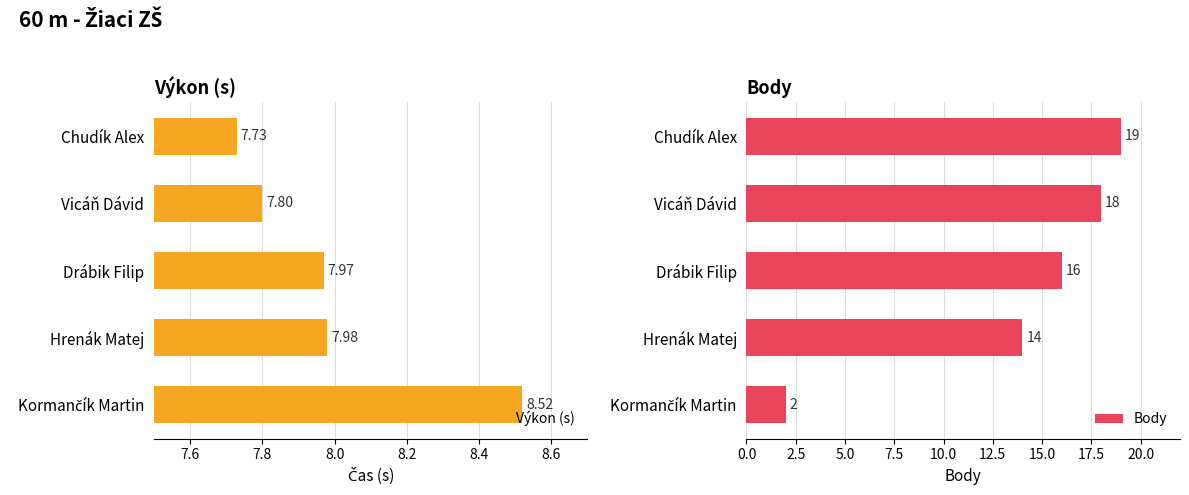

How many data points does each series have?

5